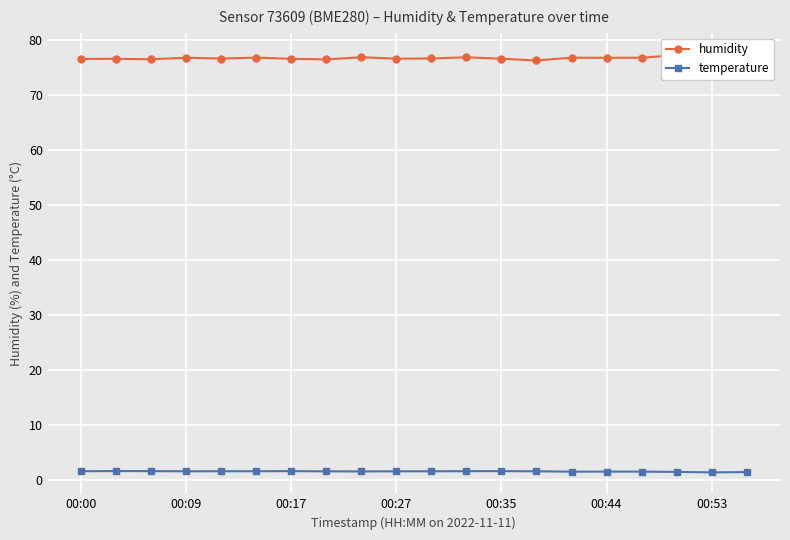

What are all the series names shown in the legend?

humidity, temperature